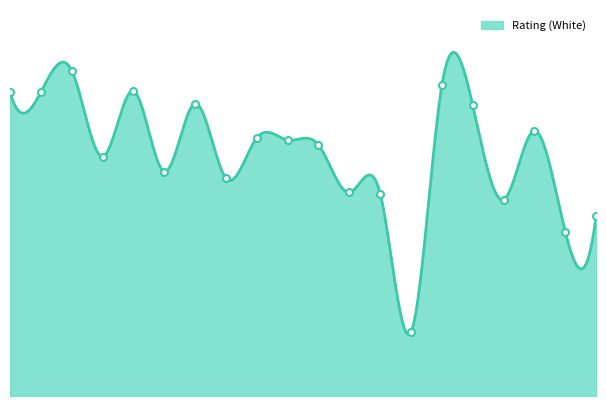

What is the sum of all values?

50801